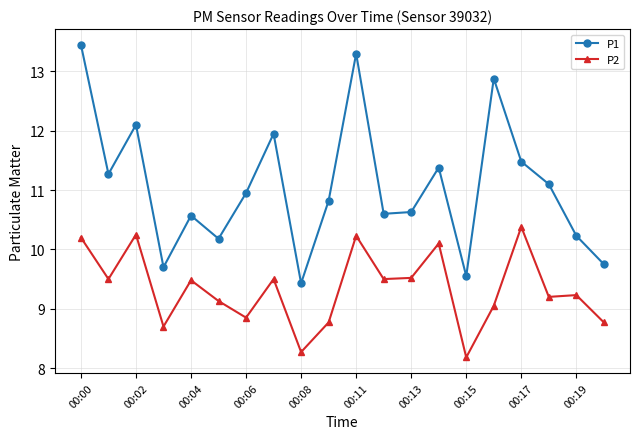

True or false: P2 and P1 intersect in this chart.

False